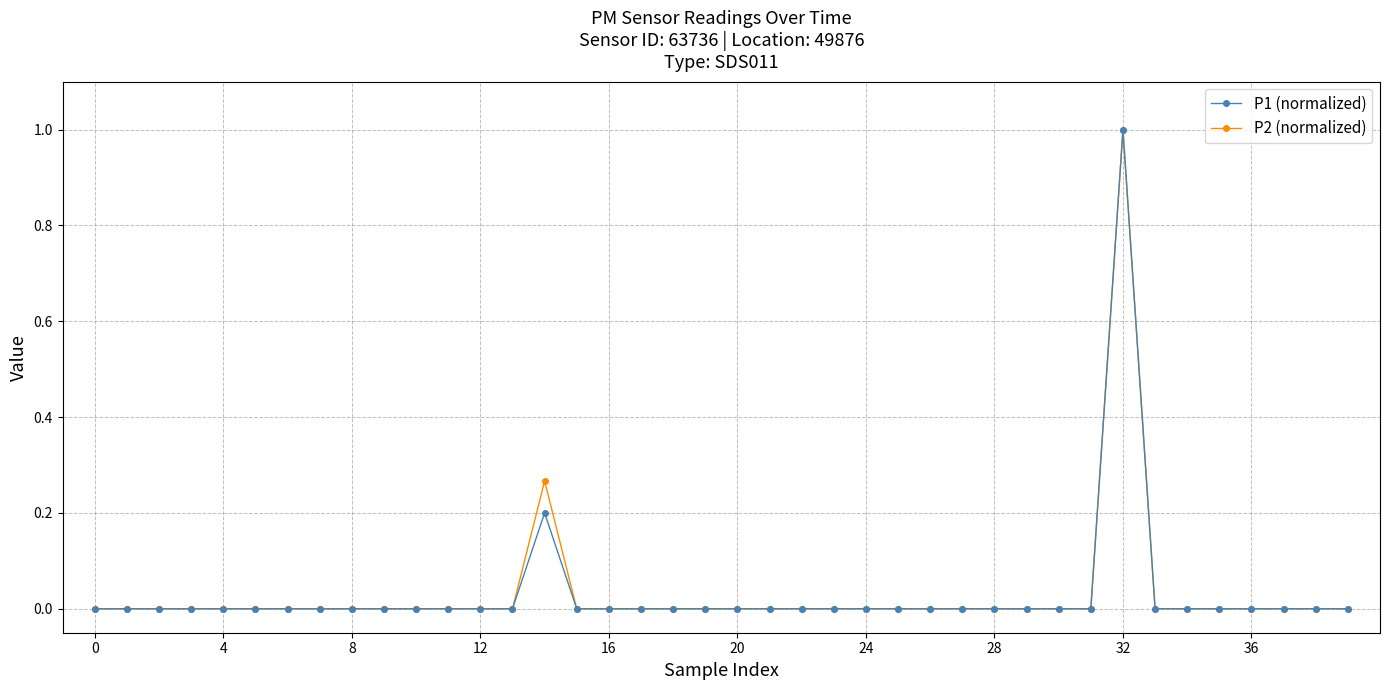

True or false: P1 (normalized) has more than 1 interior local peaks.

True